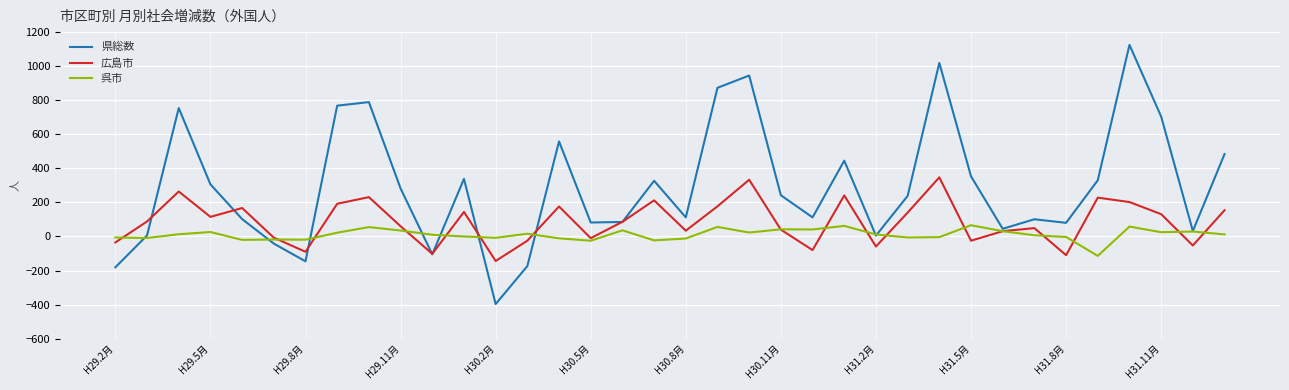

Which series has the largest range (max minus min)?

県総数